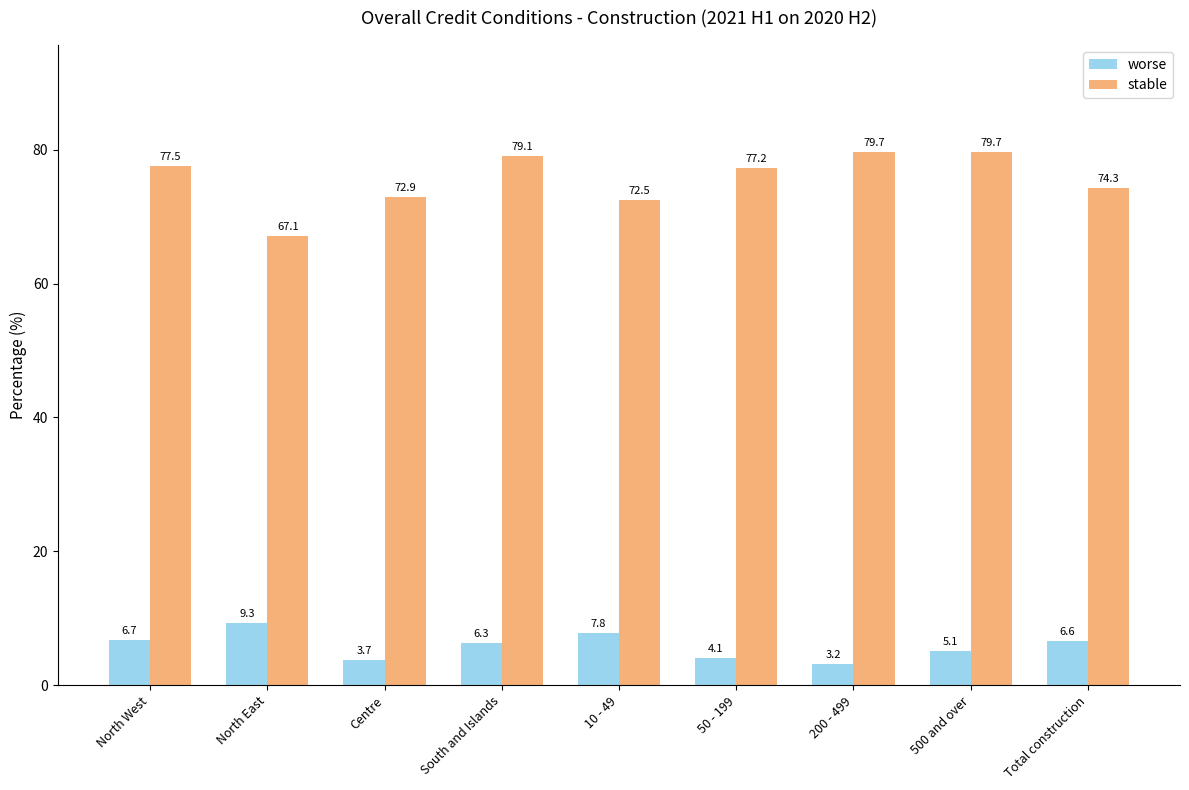

What is the total value across all series at 50 - 199?

81.3